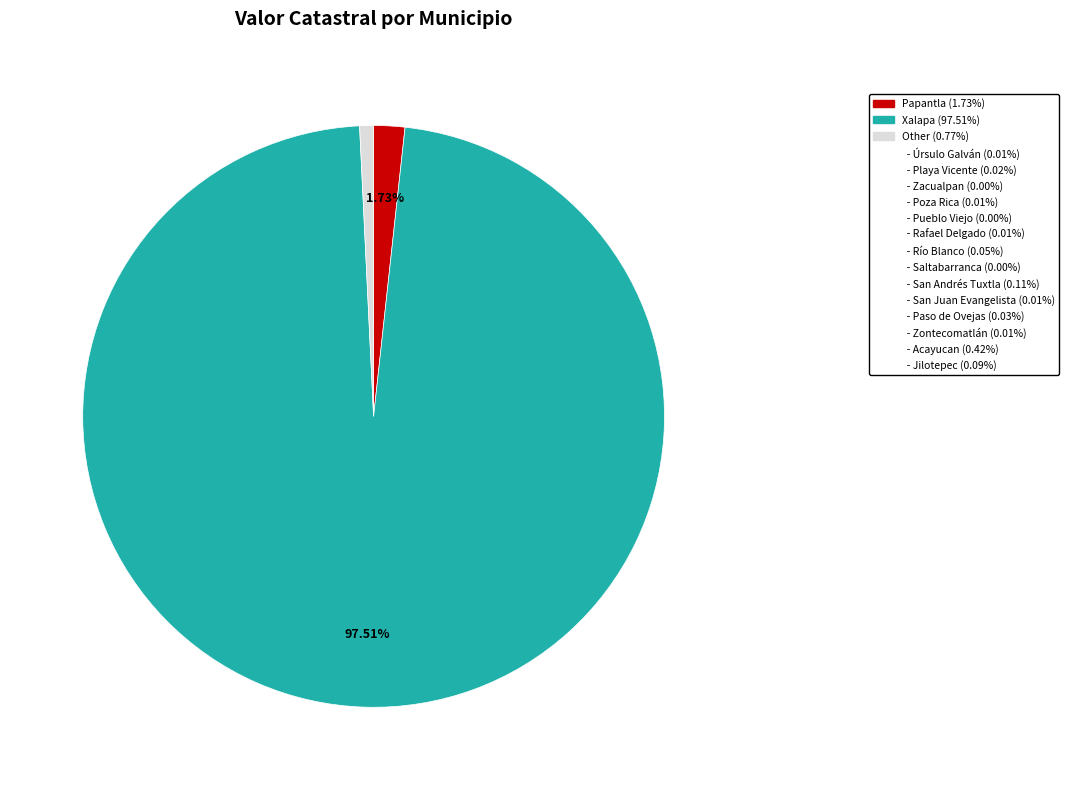

Is there any slice that represents more than half of the pie?

Yes